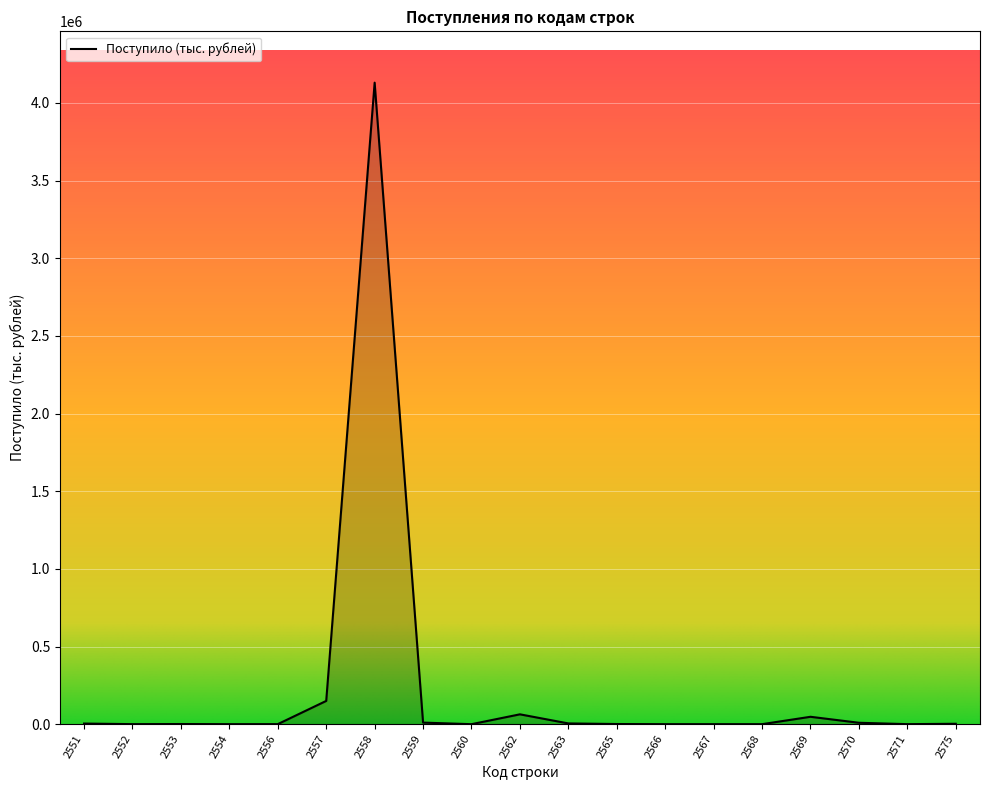

What is the difference between the maximum and minimum values?

4130595